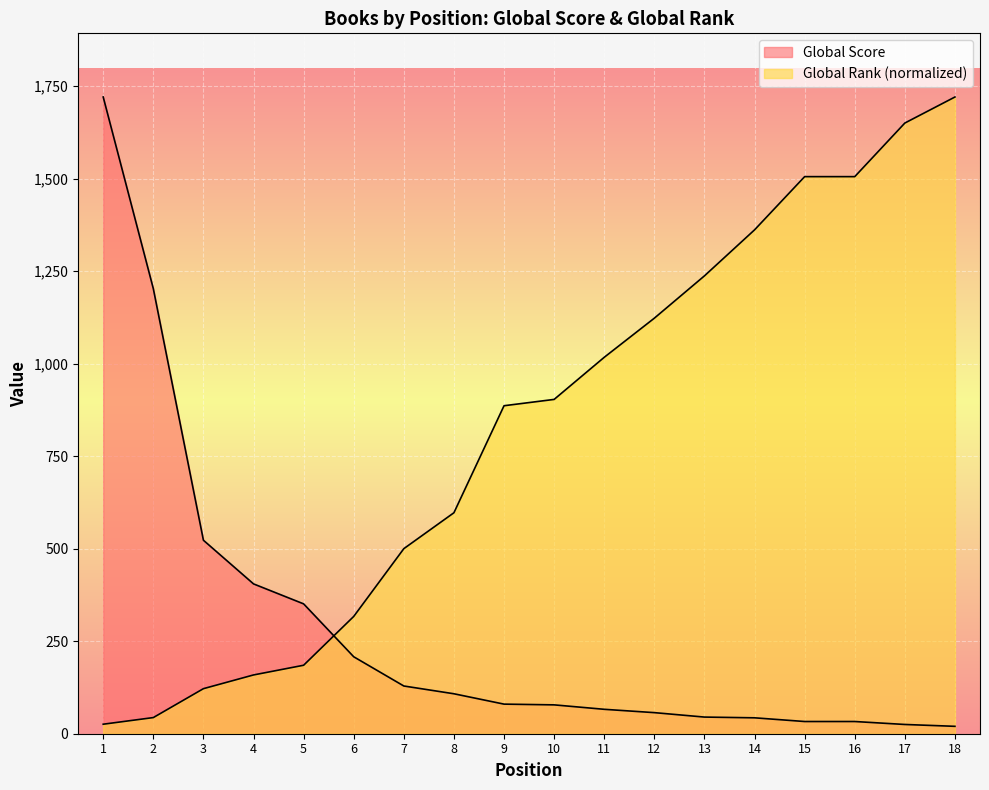

Reading left to right, extract all data points from this chart.

Global Score: 1=1721.0	2=1203.0	3=523.0	4=405.0	5=351.0	6=208.0	7=129.0	8=108.0	9=80.0	10=78.0	11=66.0	12=57.0	13=45.0	14=43.0	15=33.0	16=33.0	17=25.0	18=20.0
Global Rank: 1=25.7	2=43.6	3=121.8	4=158.9	5=185.1	6=317.0	7=500.2	8=597.3	9=886.5	10=903.6	11=1017.5	12=1123.2	13=1237.5	14=1361.9	15=1505.7	16=1505.7	17=1650.6	18=1721.0